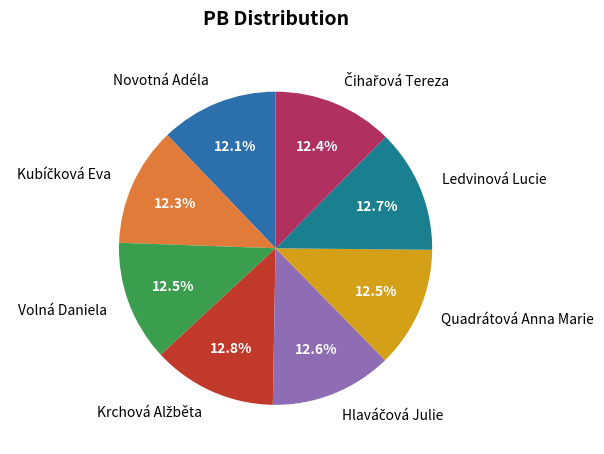

What is the ratio of the value at Ledvinová Lucie to the value at Quadrátová Anna Marie?

1.0